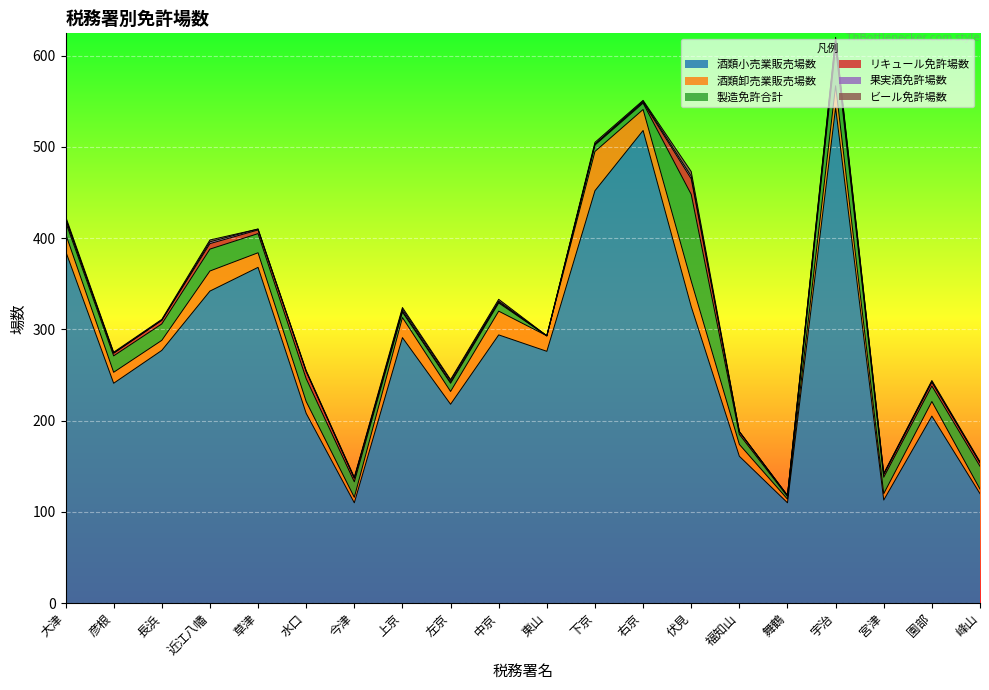

What is the sum of all 酒類卸売業販売場数 values?

341